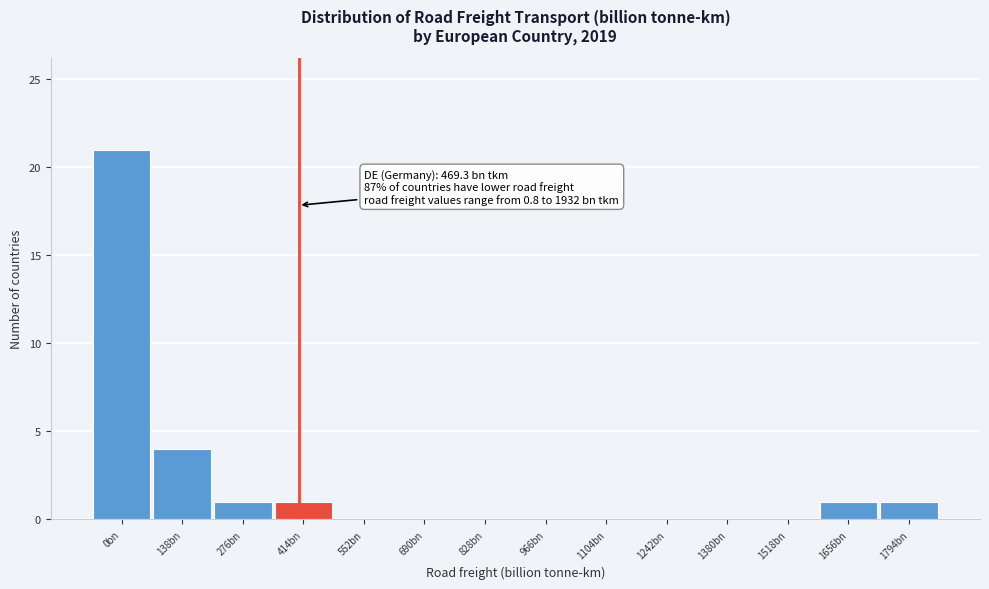

Reading left to right, transcribe all the data shown in this chart.

0bn=21	138bn=4	276bn=1	414bn=1	552bn=0	690bn=0	828bn=0	966bn=0	1104bn=0	1242bn=0	1380bn=0	1518bn=0	1656bn=1	1794bn=1